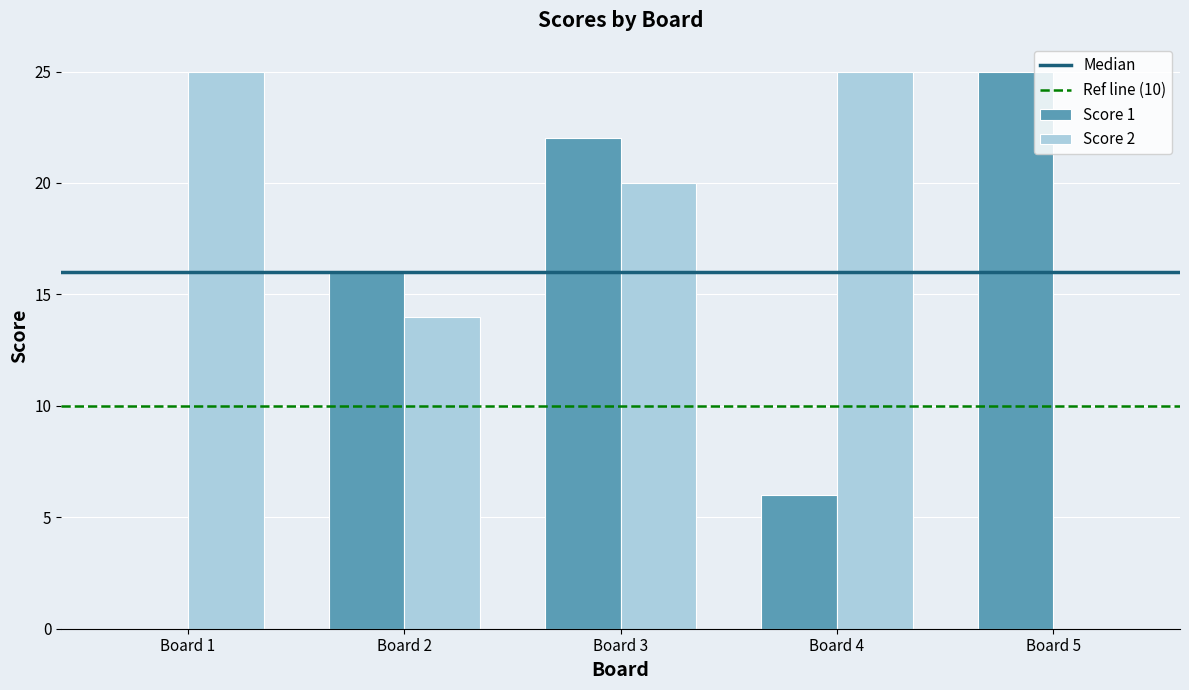

How many Score 1 values are between 6 and 22?

3